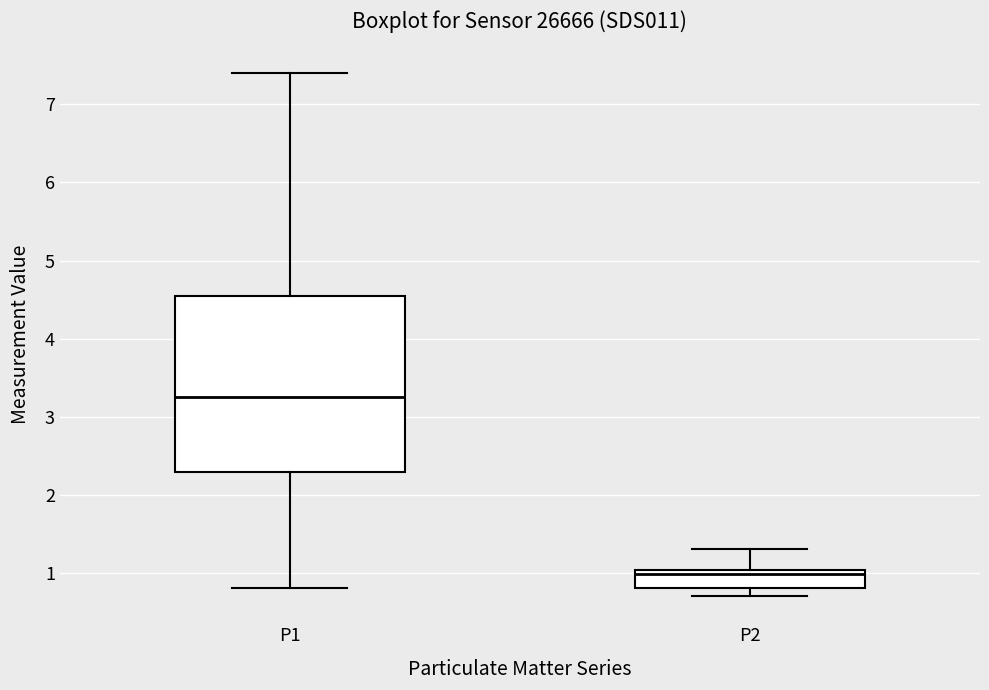

Which box has the highest median line?

P1